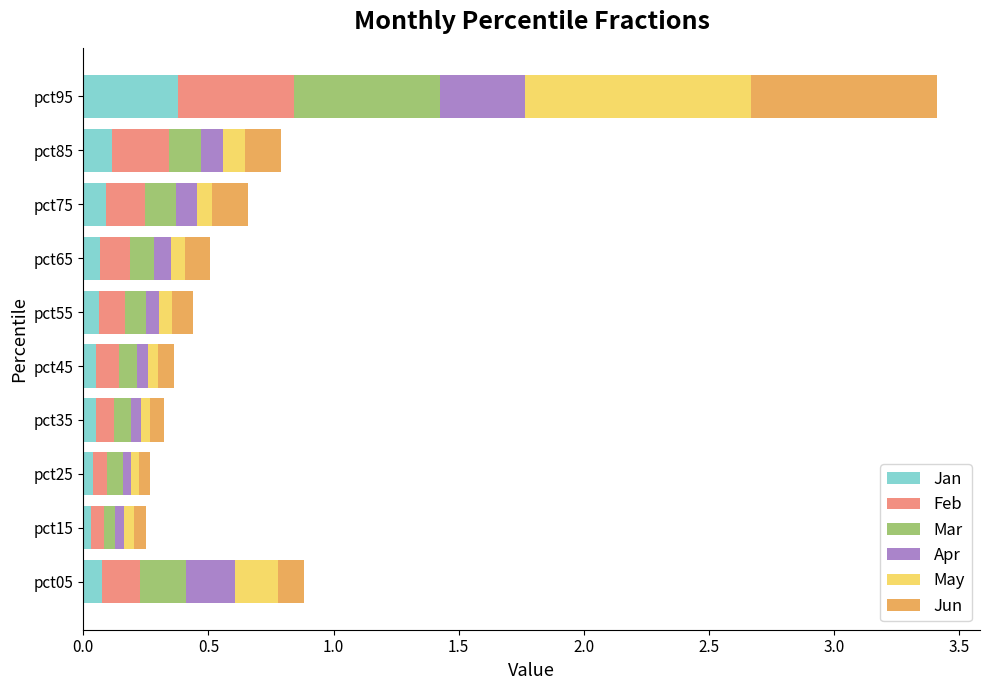

What is the total value across all series at pct95?

3.4